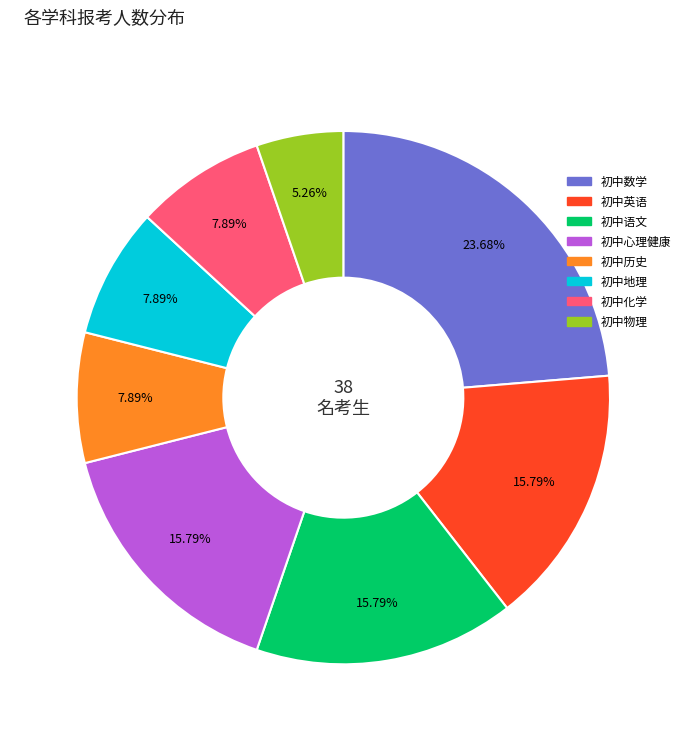

Is there any slice that represents more than half of the pie?

No